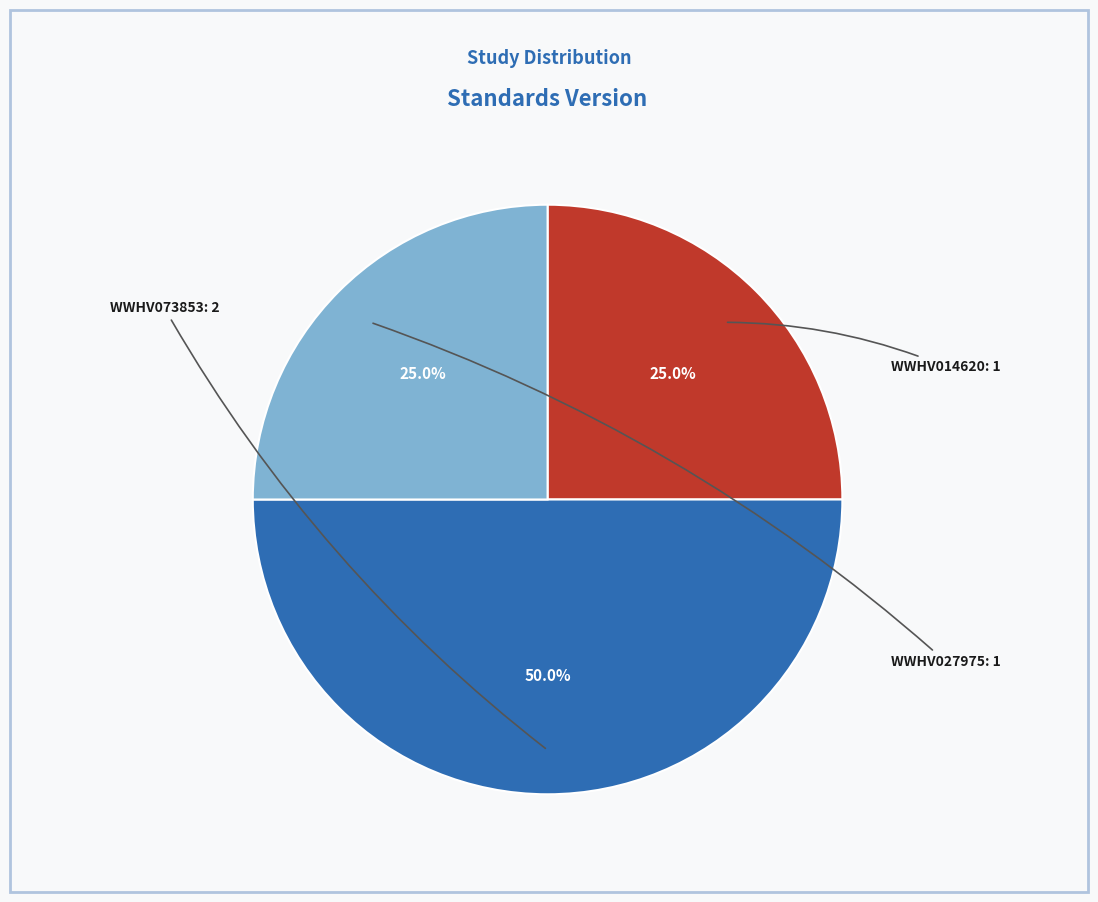

Count the number of slices in the pie.

3